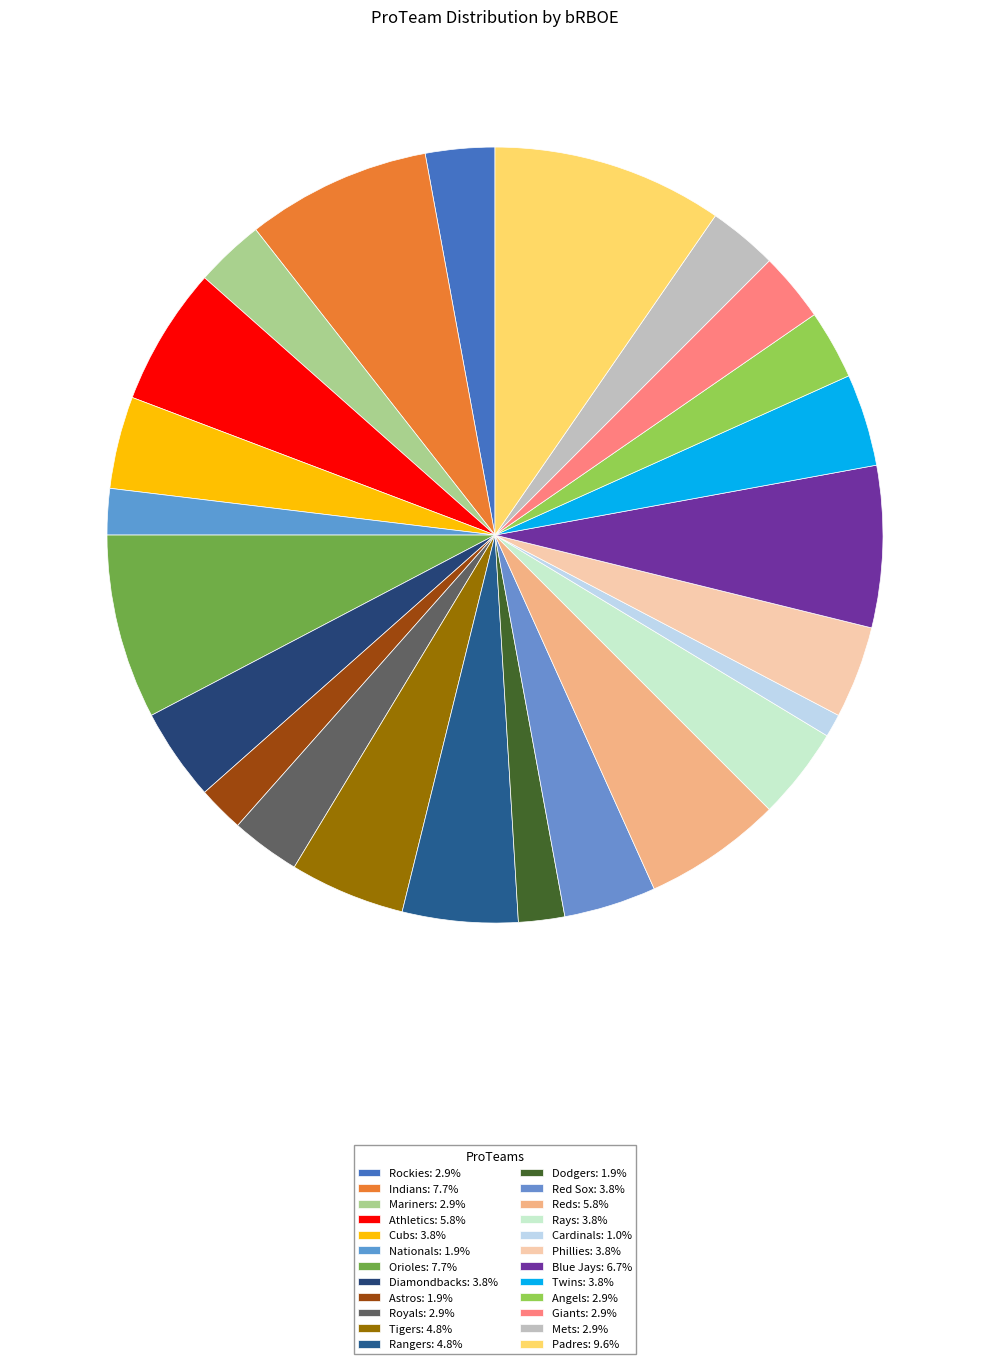

Is it true that Rangers is 12% of the pie?

False